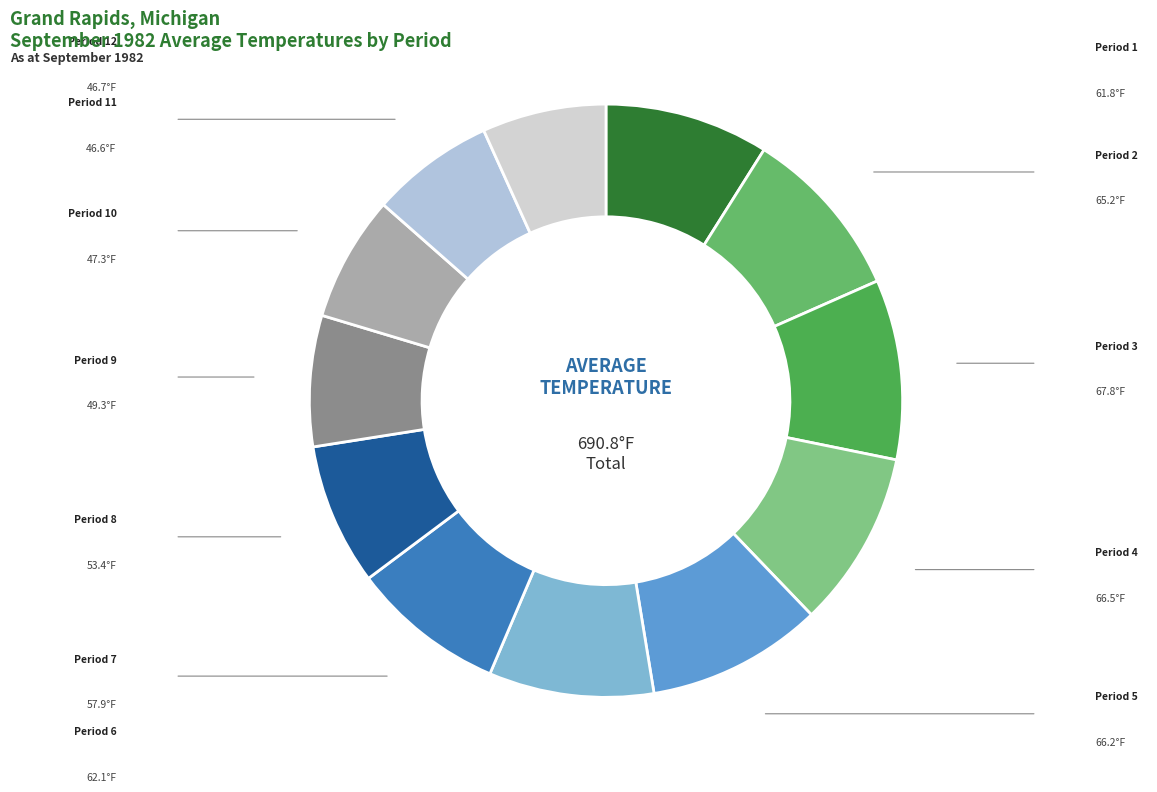

Which slice is the smallest?

Period 11